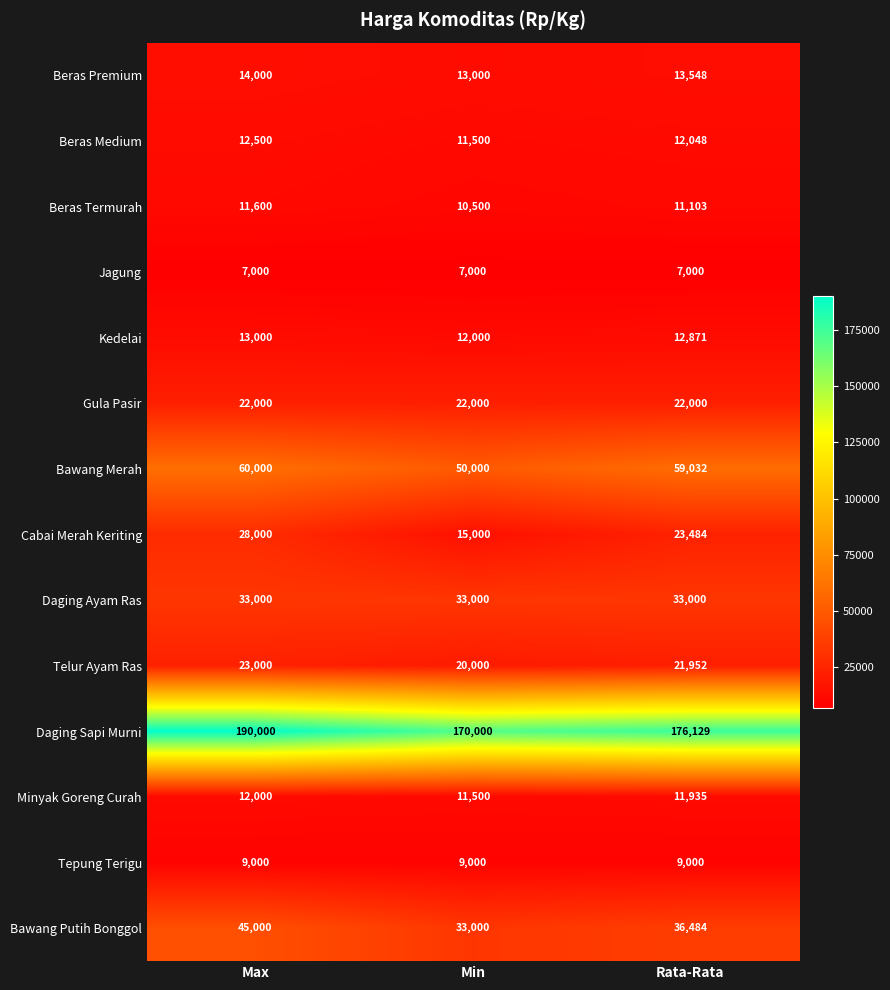

At how many categories does at least one series exceed 78412?

3